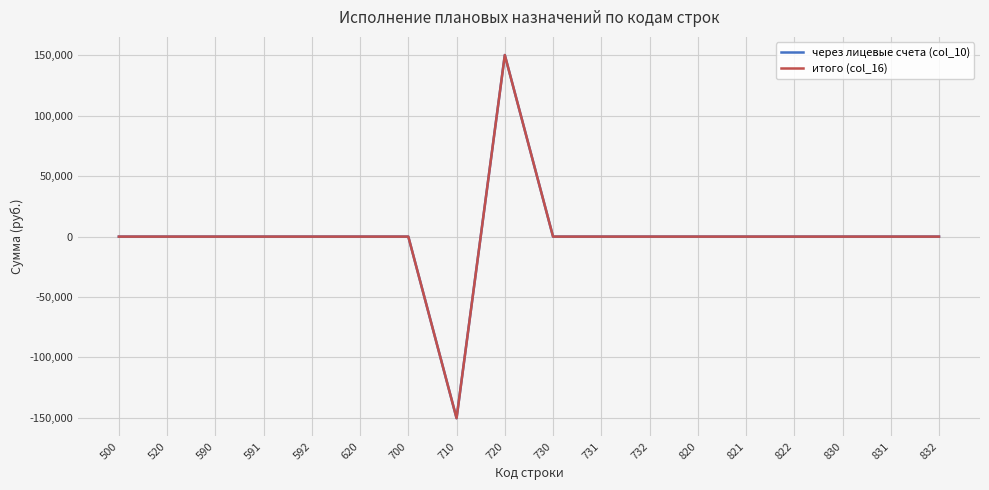

Does the chart have visible grid lines?

Yes